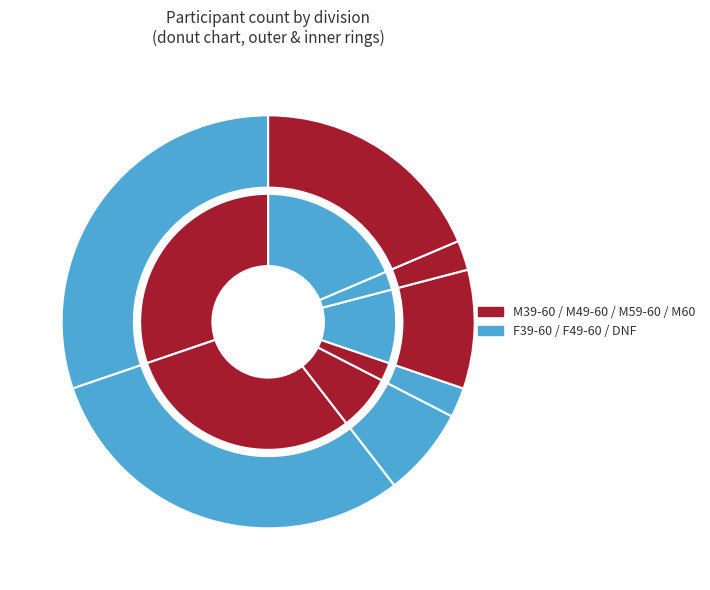

How many slices are in this pie chart?

7